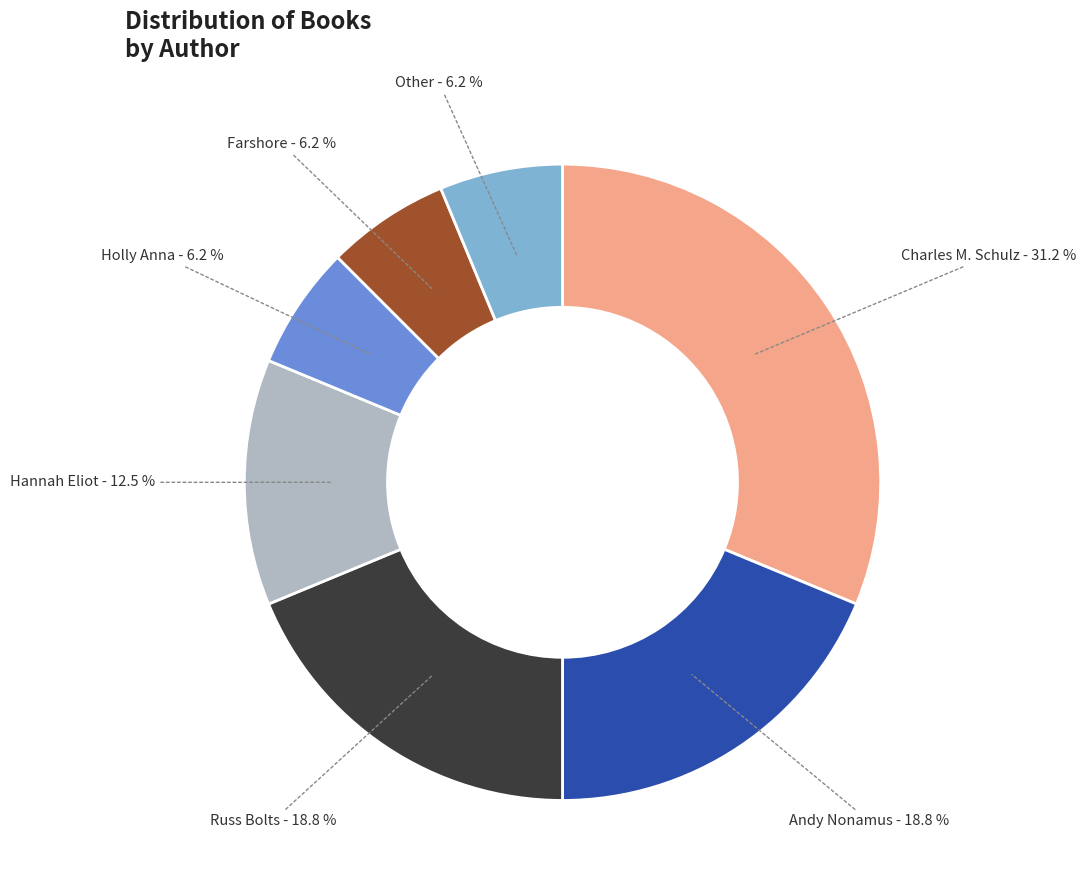

To the nearest percent, what portion does Charles M. Schulz represent?

31%